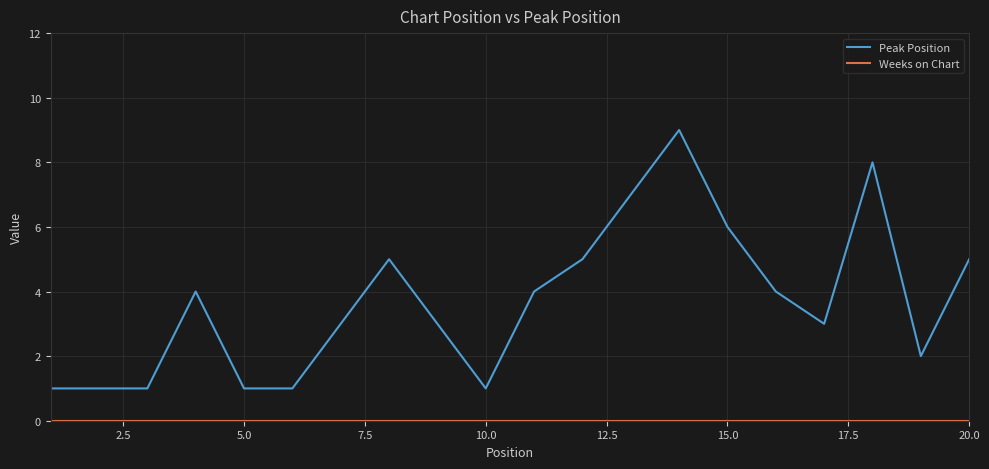

Which series has the widest spread of values?

Peak Position